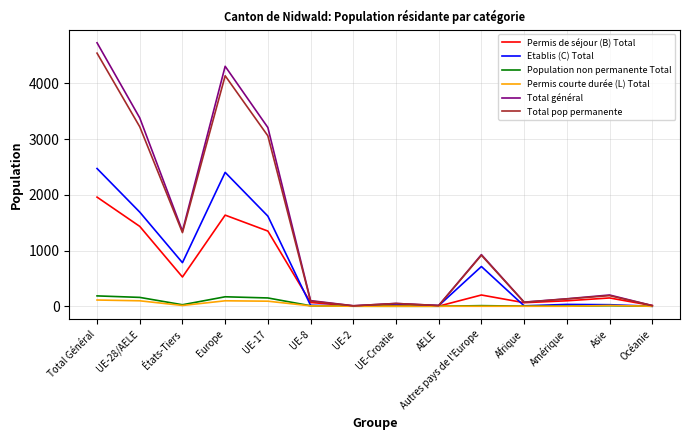

Does the chart display data point markers on the line(s)?

No